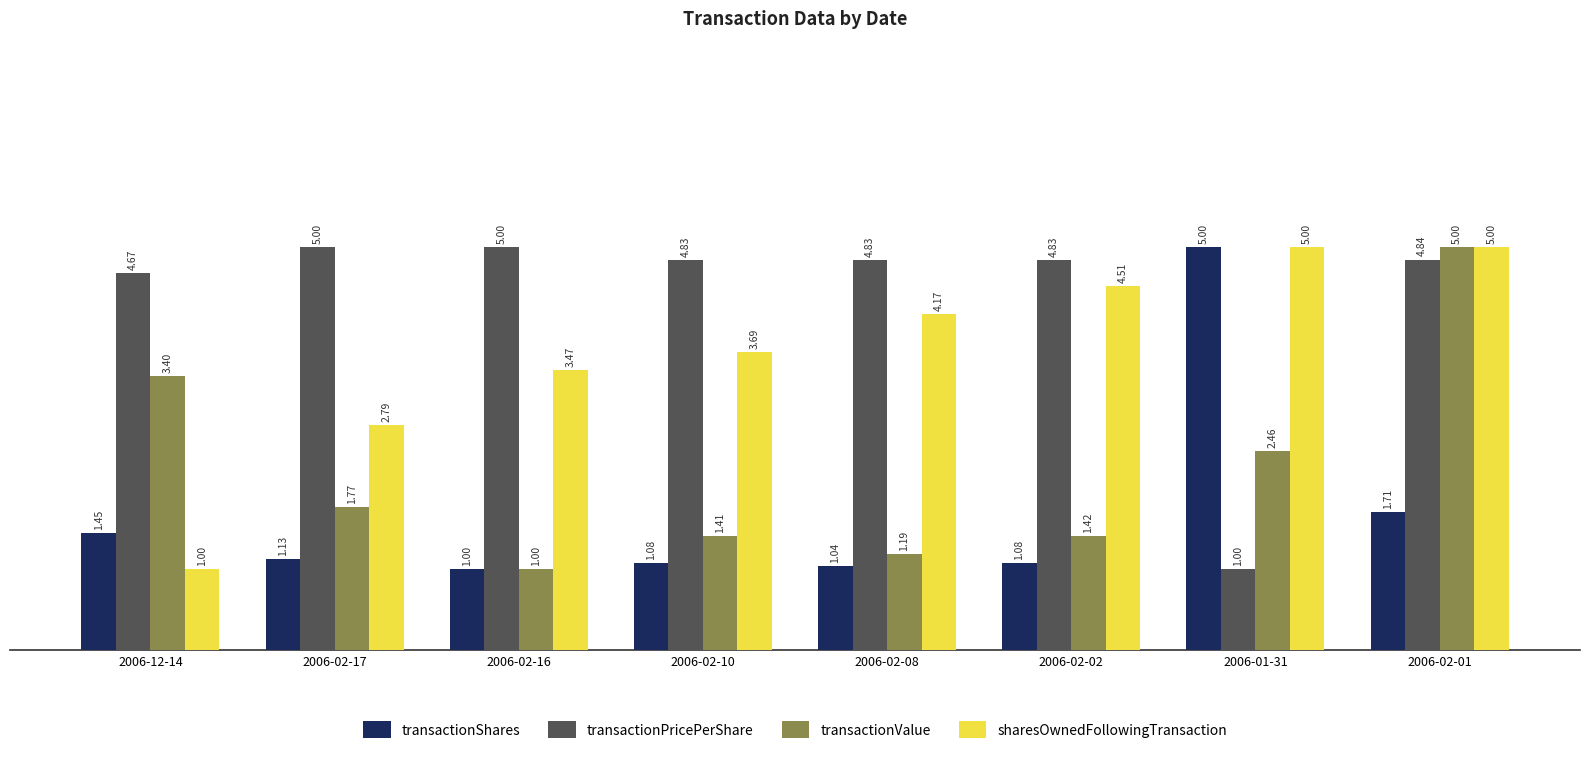

List the series in order of their overall mean, lowest first.

transactionShares, transactionValue, sharesOwnedFollowingTransaction, transactionPricePerShare